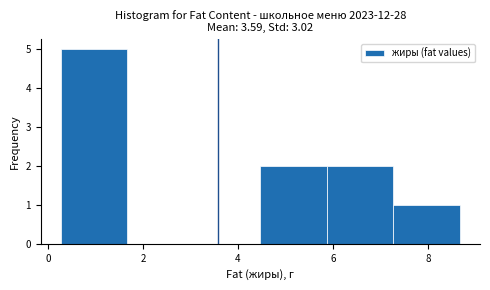

Which range on the x-axis has the tallest bar?

0.2 to 1.6